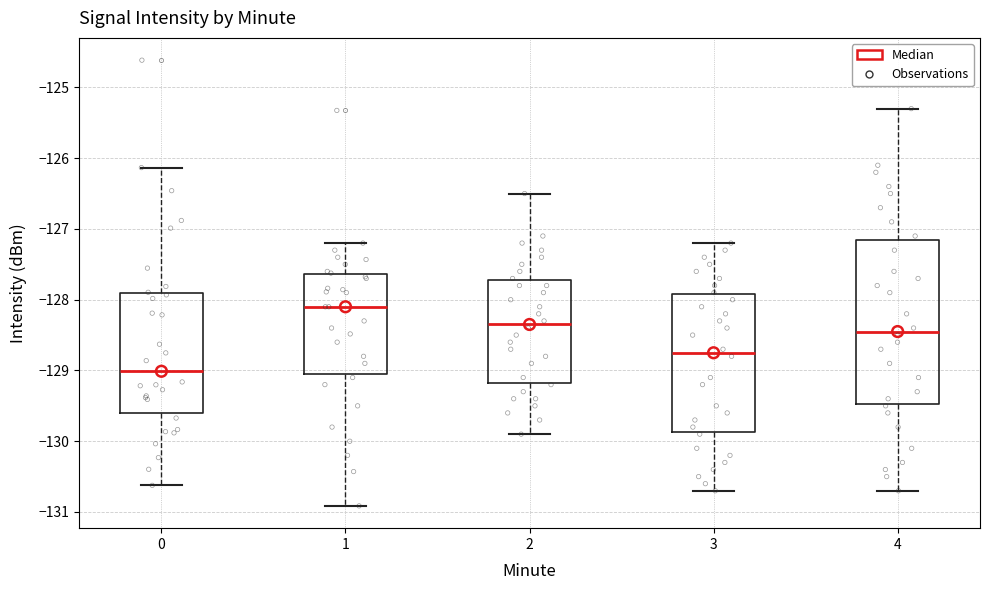

Which box is the tallest, from its lower edge to its upper edge?

4